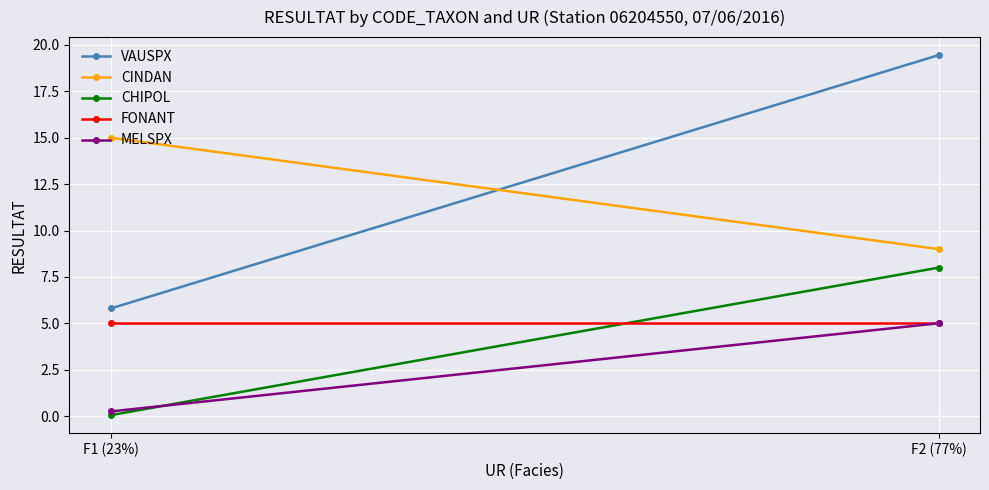

At F2 (77%), list the series in order from smallest to largest.

FONANT, MELSPX, CHIPOL, CINDAN, VAUSPX